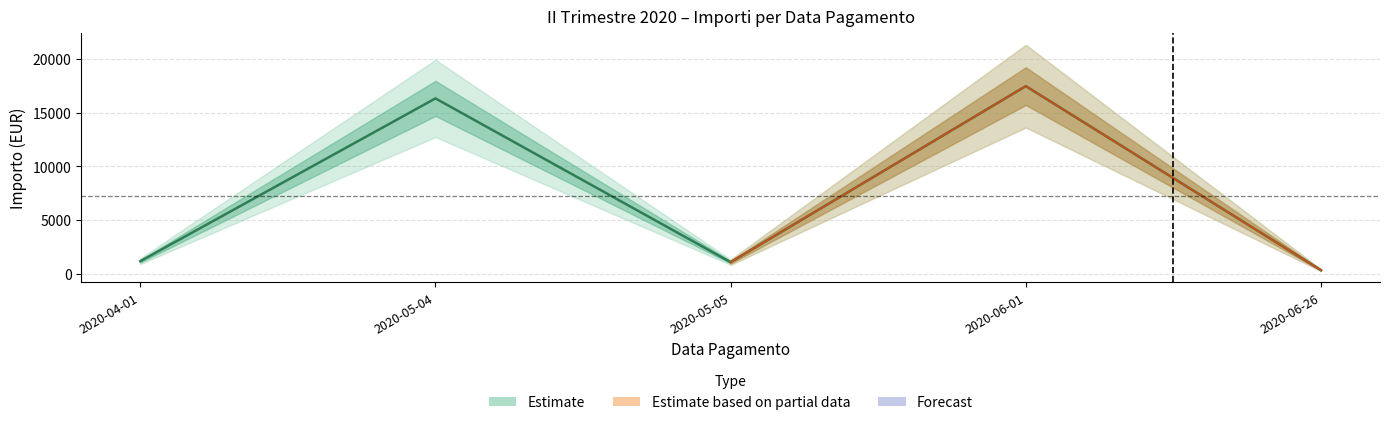

What position from the right is 2020-06-26?

1